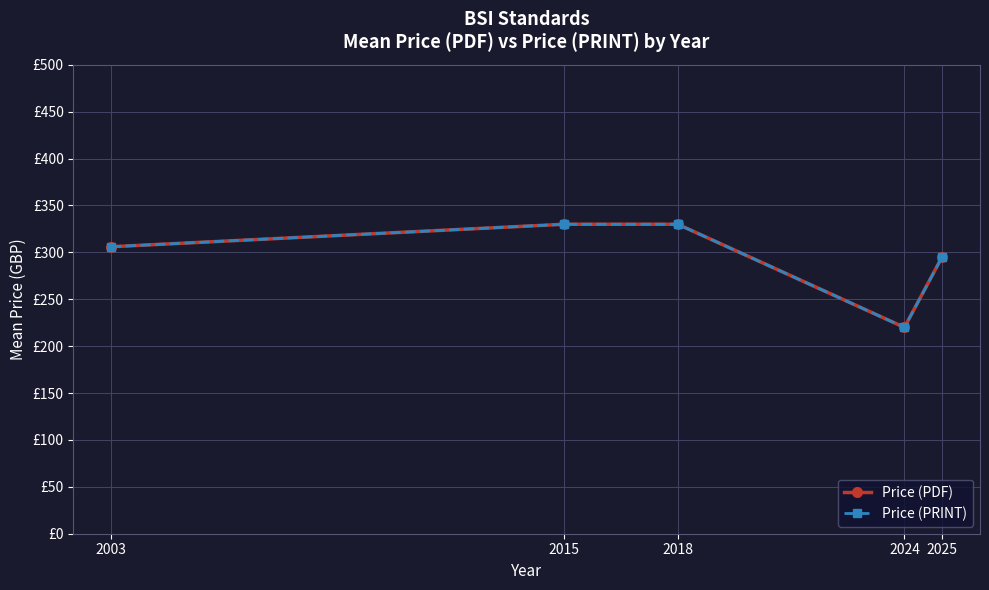

What is the difference between the second highest and second lowest values in the Price (PRINT) series?

34.6